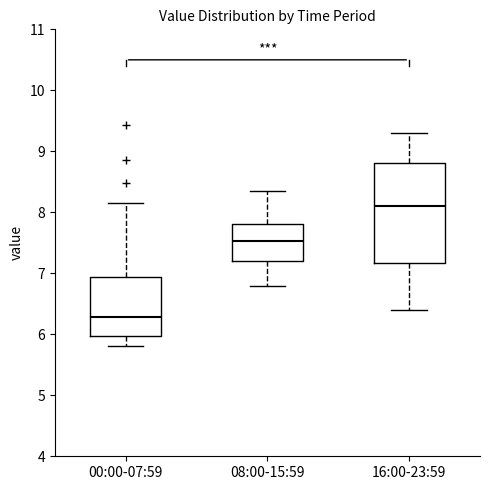

Which box's median line is the lowest?

00:00-07:59